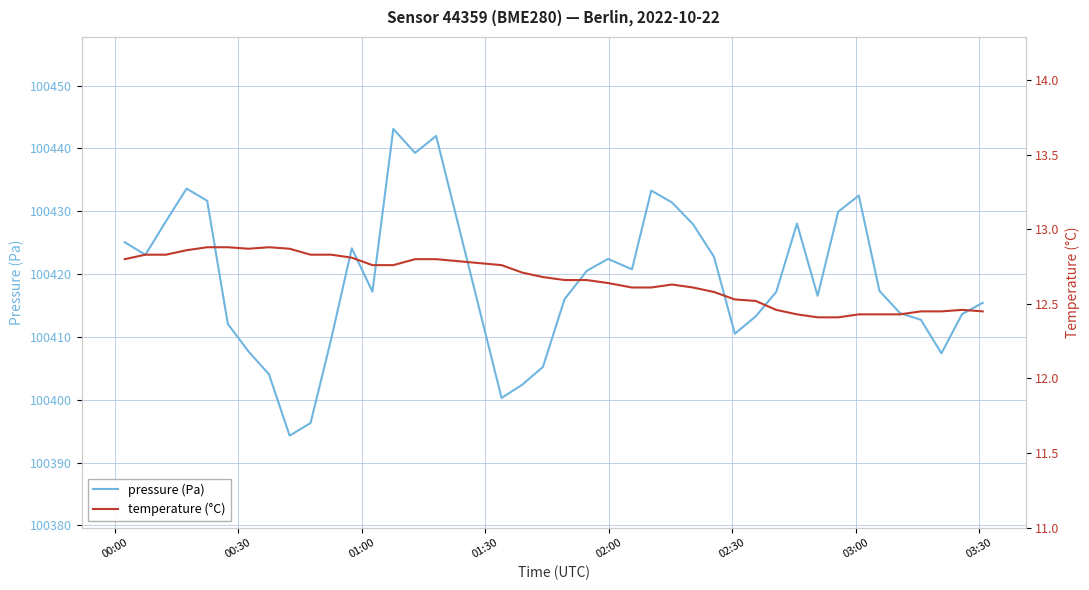

Reading right to left, extract all data points from this chart.

pressure (Pa): 100415.4	100413.6	100407.4	100412.7	100413.8	100417.3	100432.5	100429.9	100416.5	100428.0	100417.2	100413.2	100410.5	100422.8	100427.9	100431.4	100433.3	100420.8	100422.4	100420.5	100416.0	100405.2	100402.4	100400.3	100442.0	100439.3	100443.1	100417.2	100424.1	100409.7	100396.3	100394.3	100404.0	100407.7	100412.1	100431.7	100433.6	100428.4	100423.1	100425.1
temperature (°C): 12.4	12.5	12.4	12.4	12.4	12.4	12.4	12.4	12.4	12.4	12.5	12.5	12.5	12.6	12.6	12.6	12.6	12.6	12.6	12.7	12.7	12.7	12.7	12.8	12.8	12.8	12.8	12.8	12.8	12.8	12.8	12.9	12.9	12.9	12.9	12.9	12.9	12.8	12.8	12.8